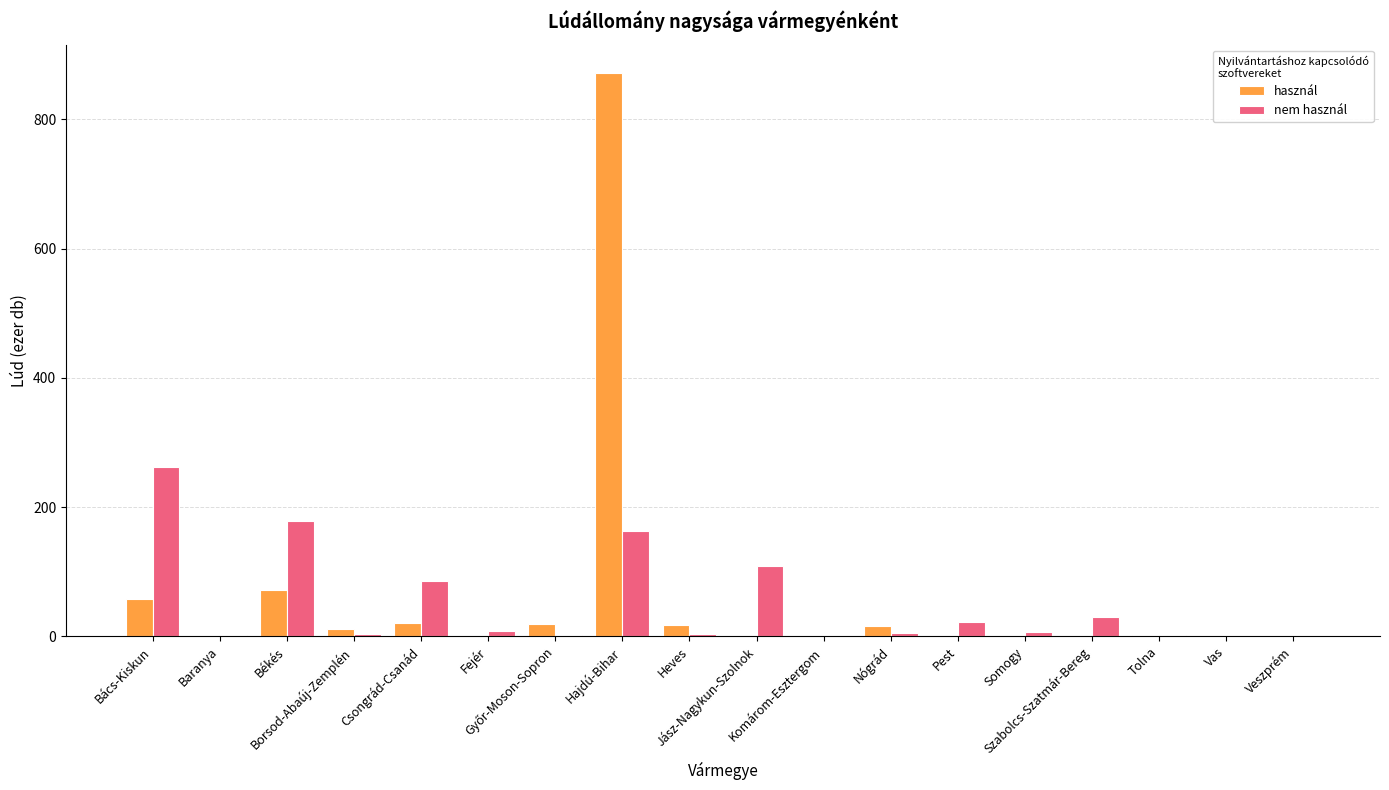

What are all the series names shown in the legend?

használ, nem használ